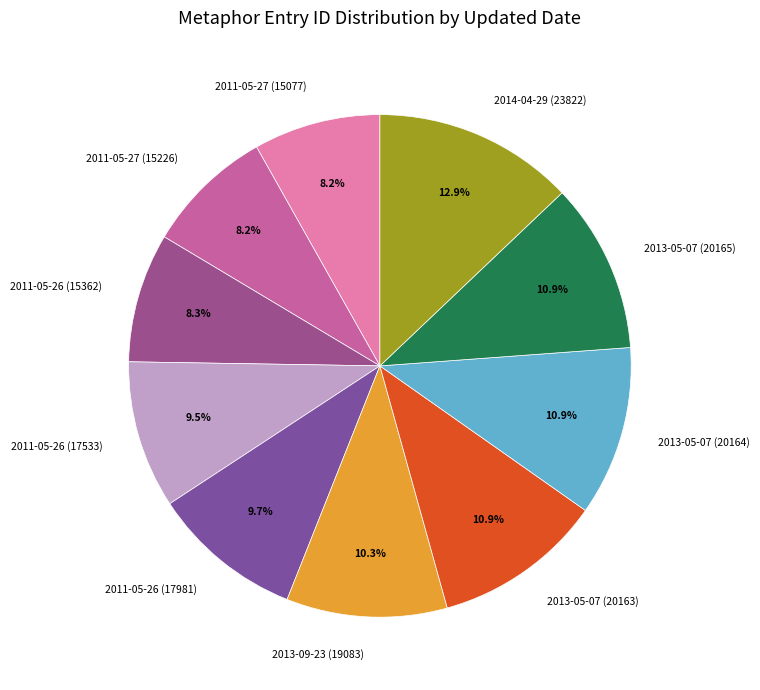

How many segments does this pie chart have?

10